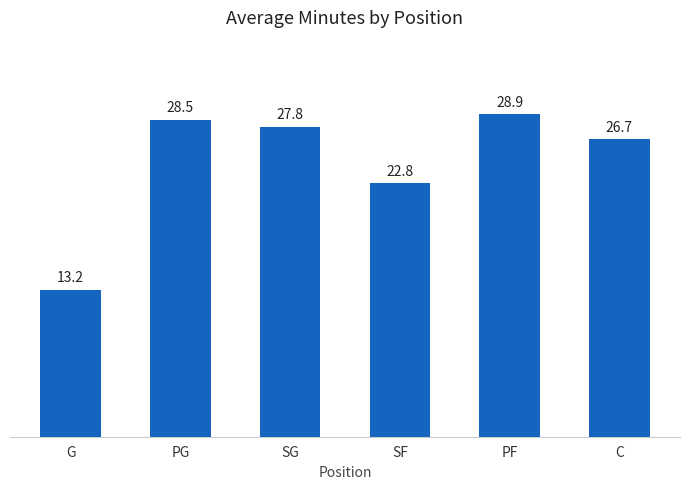

What is the label of the 6th bar from the left?

C